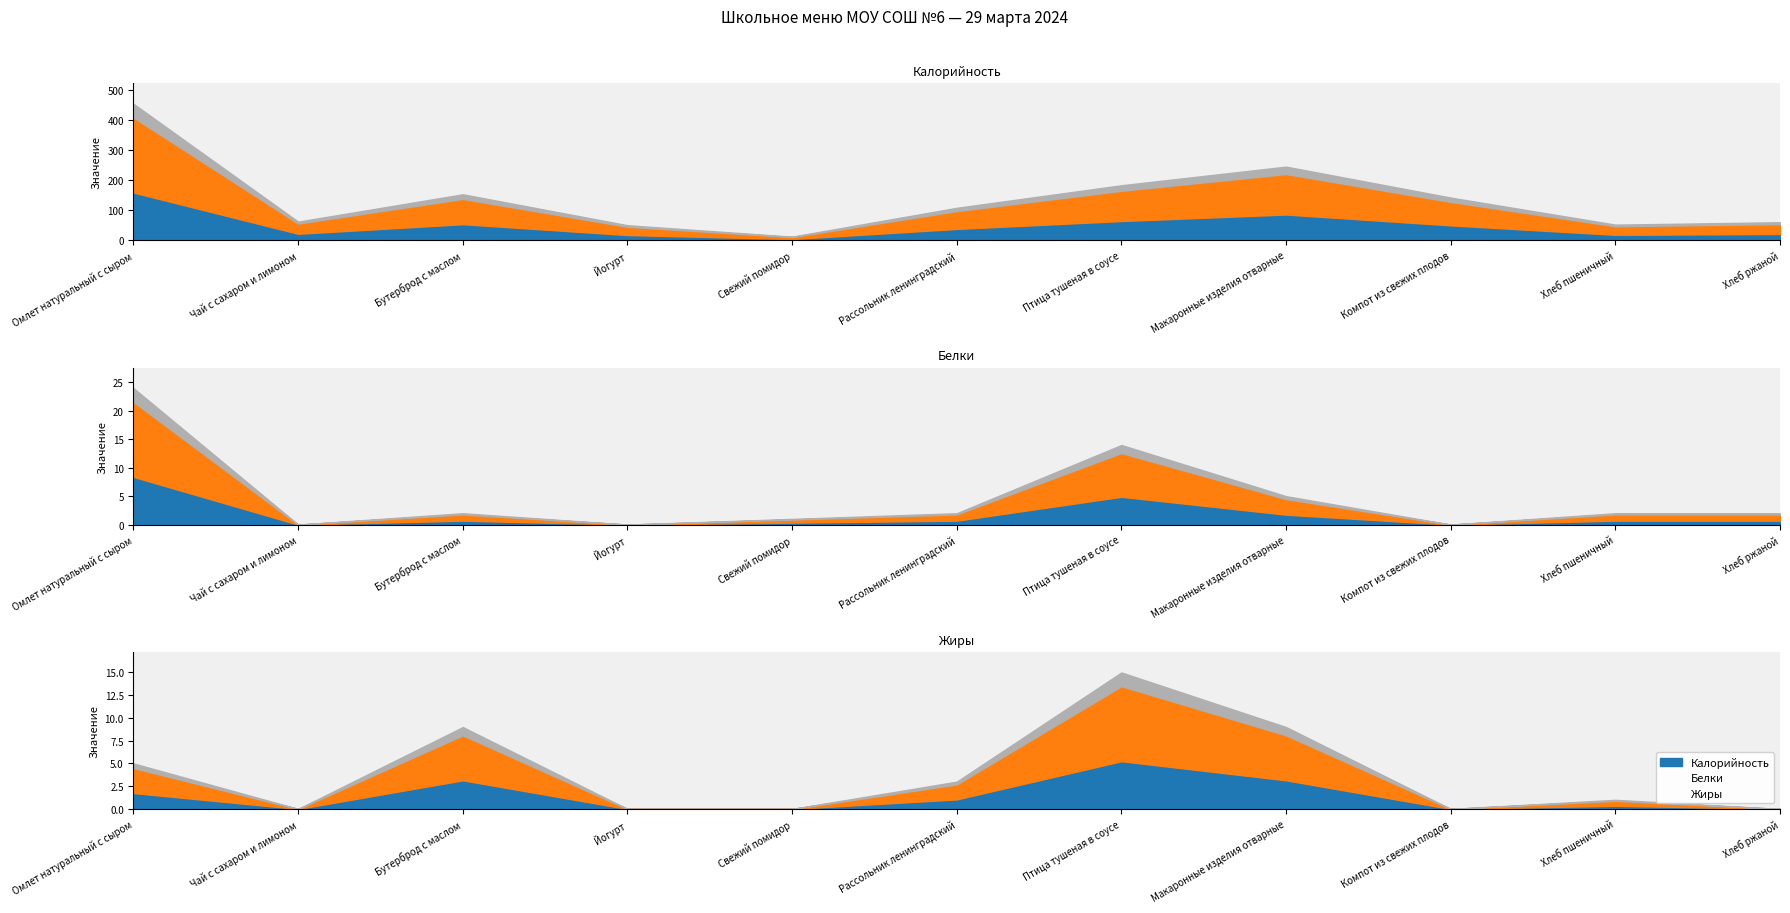

At which label is Жиры closest to 7?

Омлет натуральный с сыром